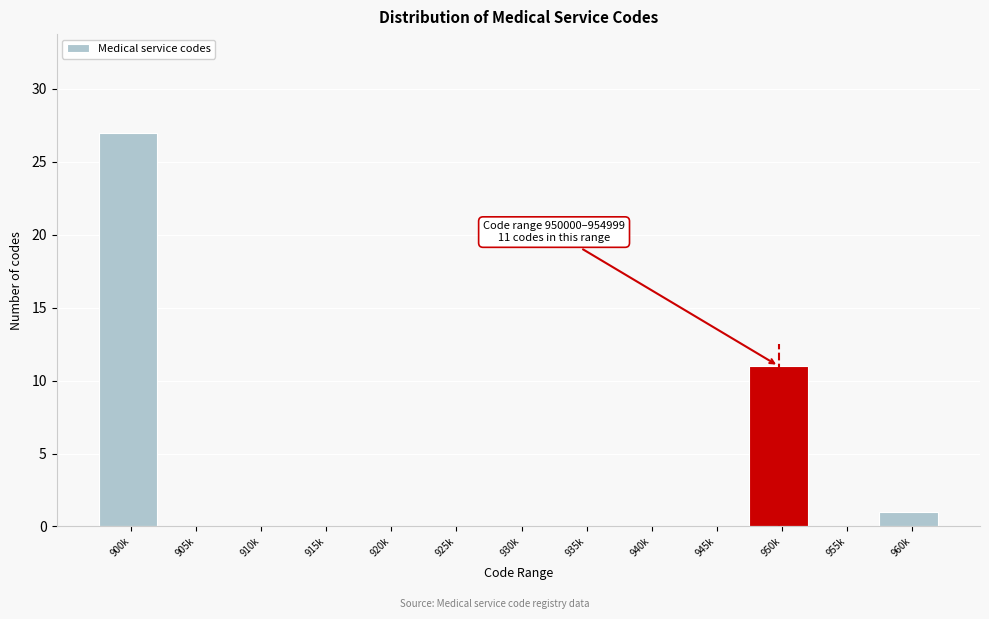

Reading right to left, transcribe all the data shown in this chart.

960k=1	955k=0	950k=11	945k=0	940k=0	935k=0	930k=0	925k=0	920k=0	915k=0	910k=0	905k=0	900k=27